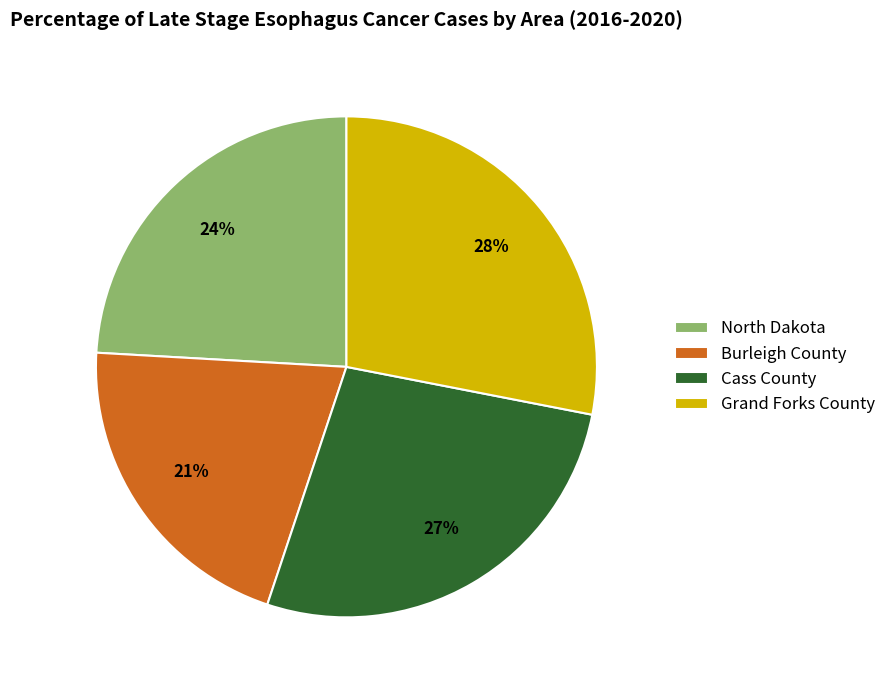

Between North Dakota and Grand Forks County, which is larger?

Grand Forks County